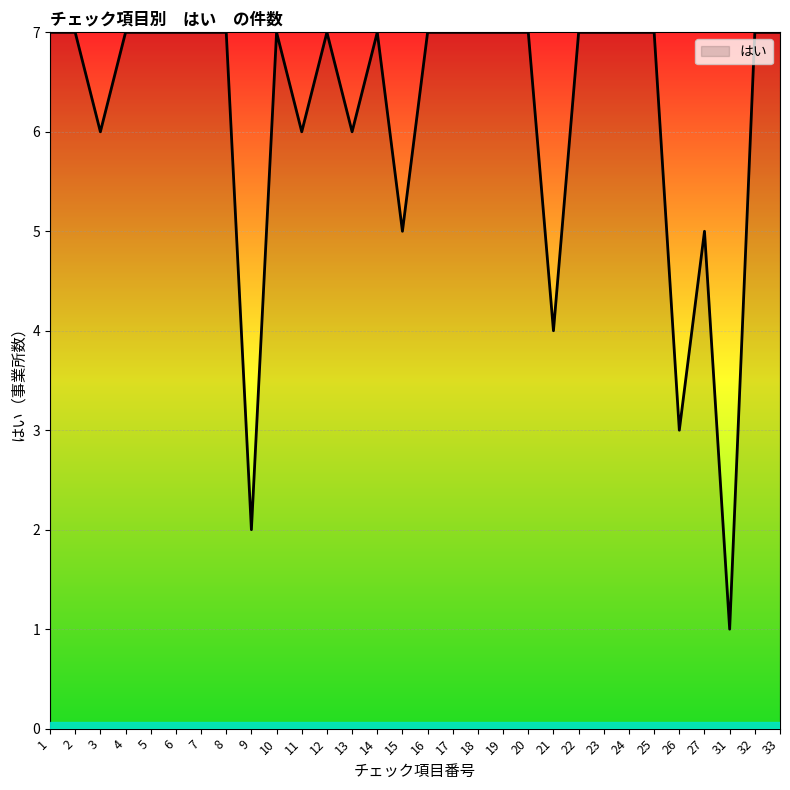

True or false: the data has more than 1 interior local peaks.

True